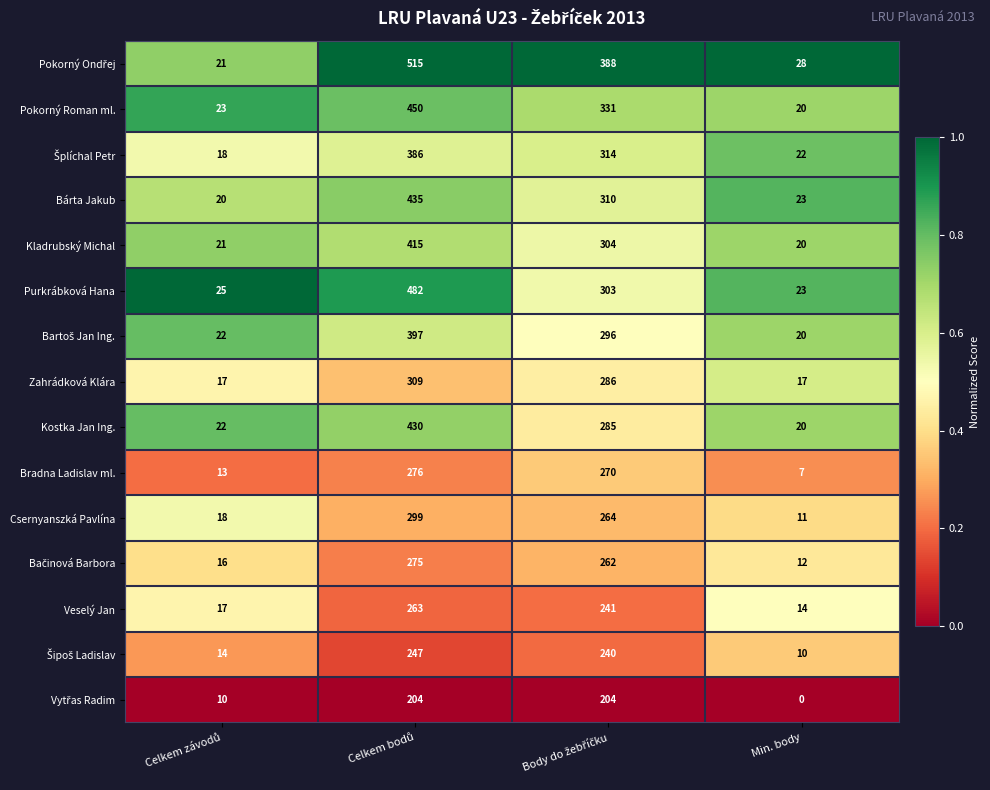

What is the average value of the Veselý Jan series?

134